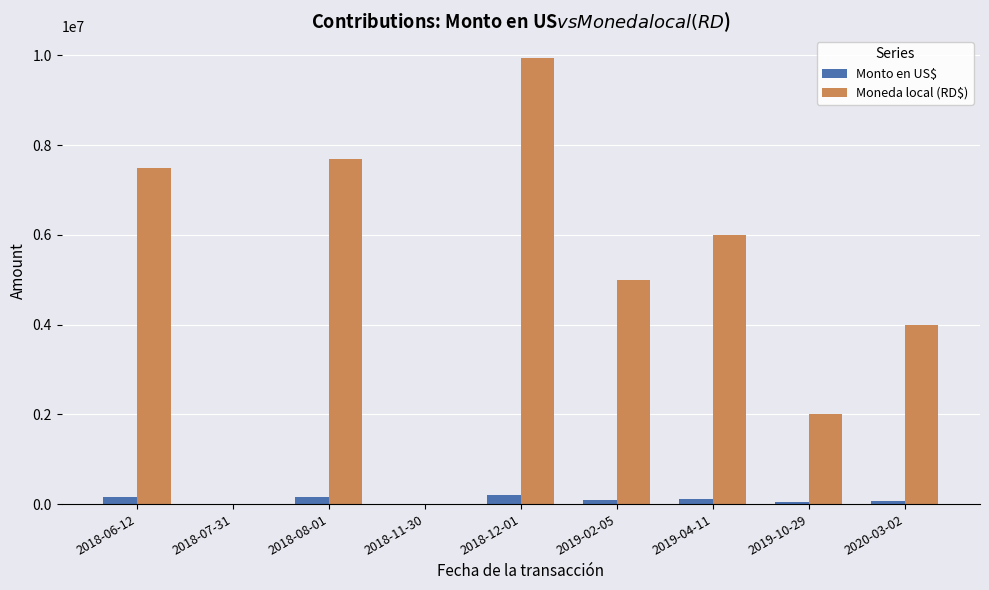

How many groups of bars are there?

9